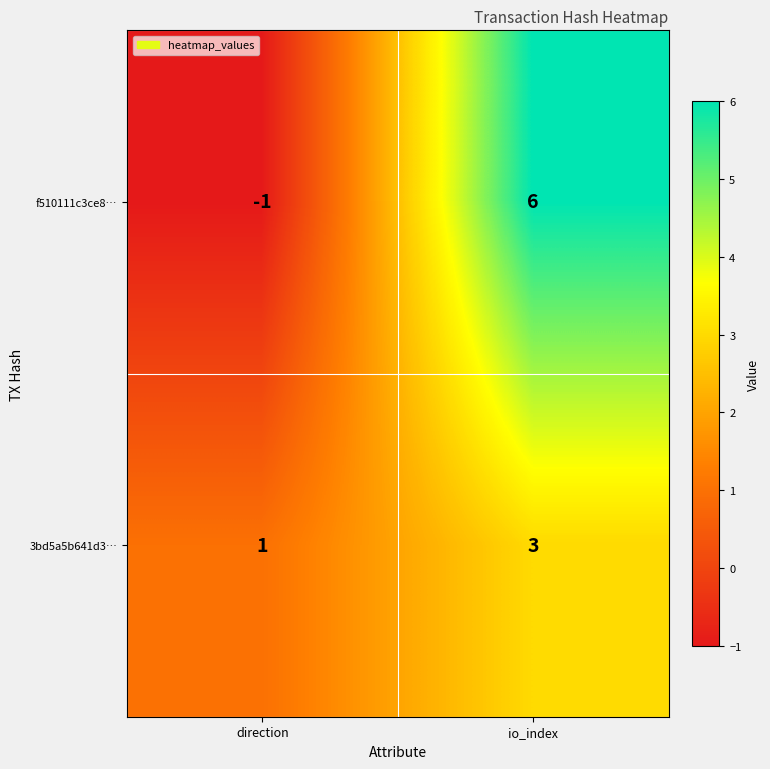

At direction, list the series in order from smallest to largest.

f510111c3ce8…, 3bd5a5b641d3…